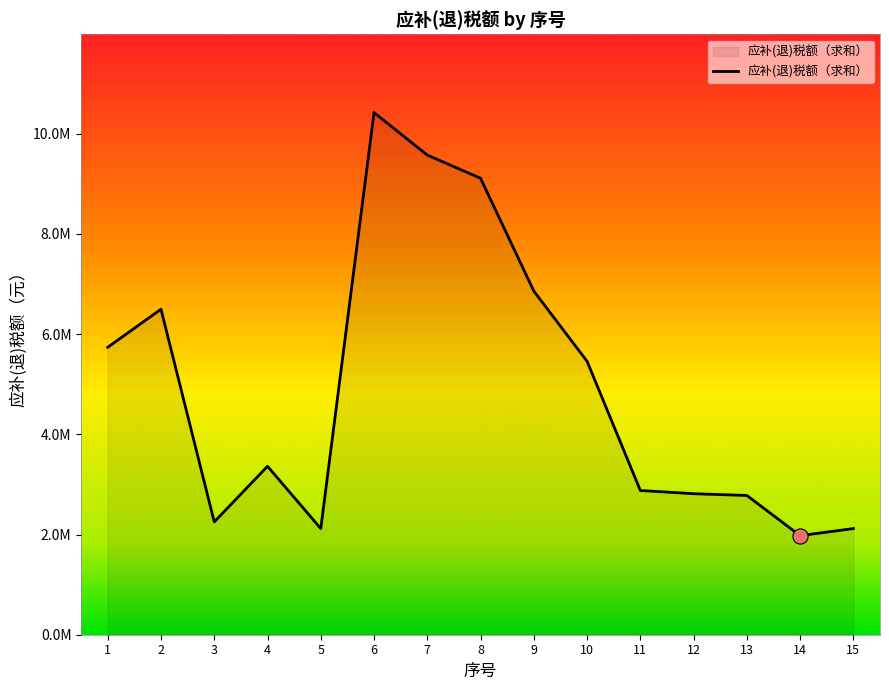

Which has a higher value, 9 or 5?

9